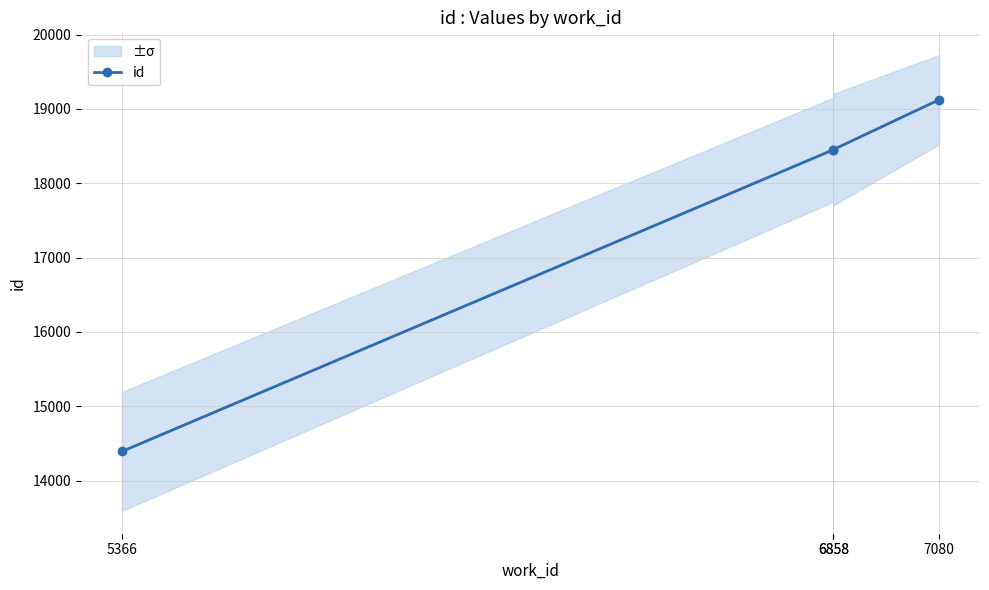

Which category has the highest value across all series?

7080